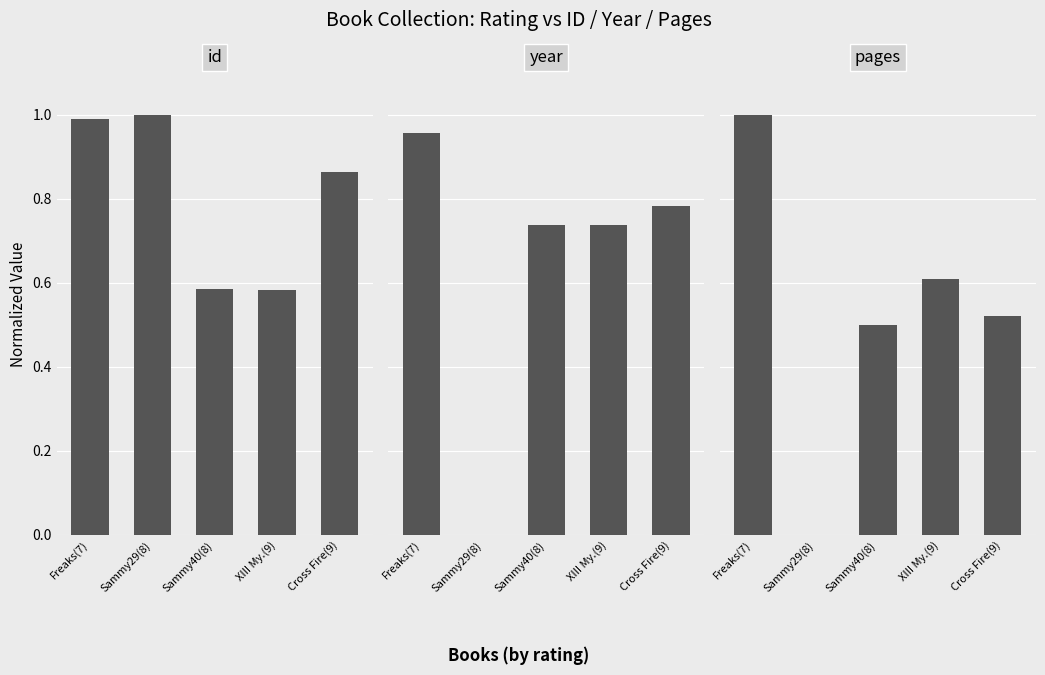

What is the label of the 1st bar from the right?

Cross Fire(9)